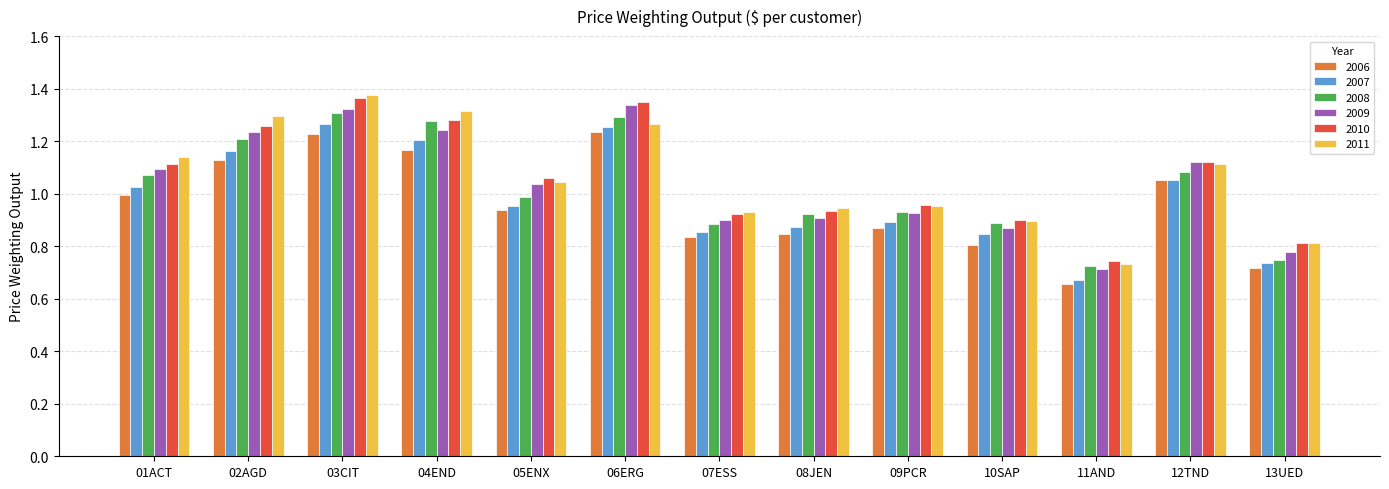

What is the total value across all series at 11AND?

4.2